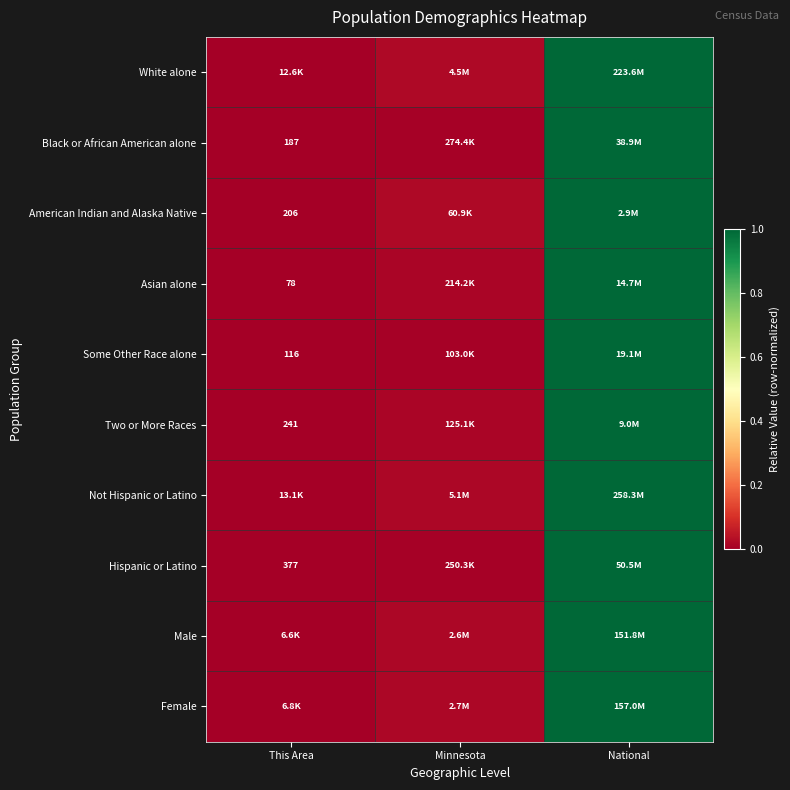

At which label does Some Other Race alone reach its peak?

National